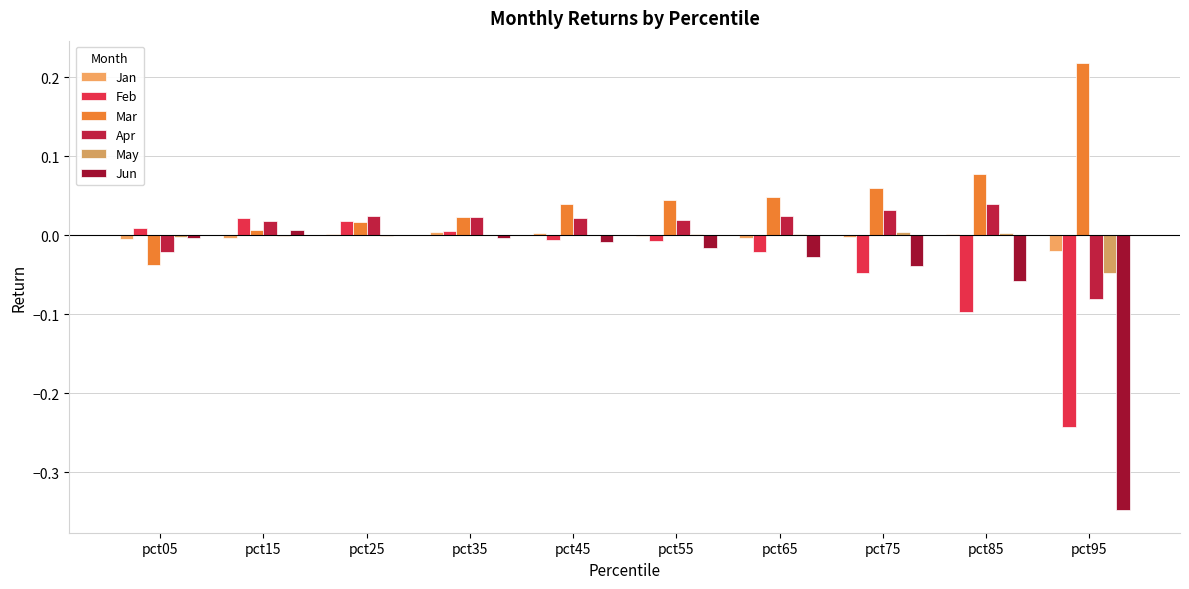

What is the smallest value displayed?

-0.3